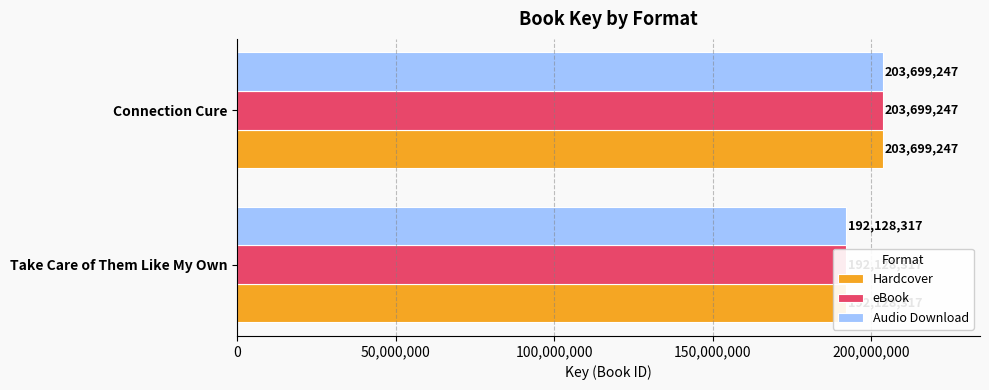

Are the bars horizontal?

Yes